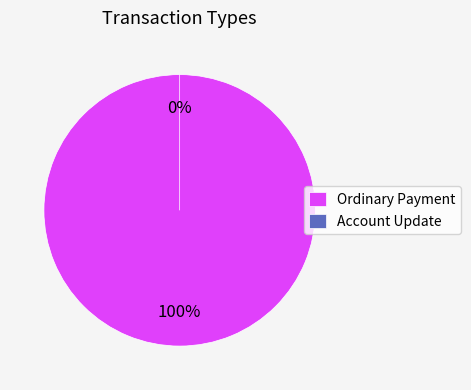

True or false: Ordinary Payment accounts for 93% of the total.

False